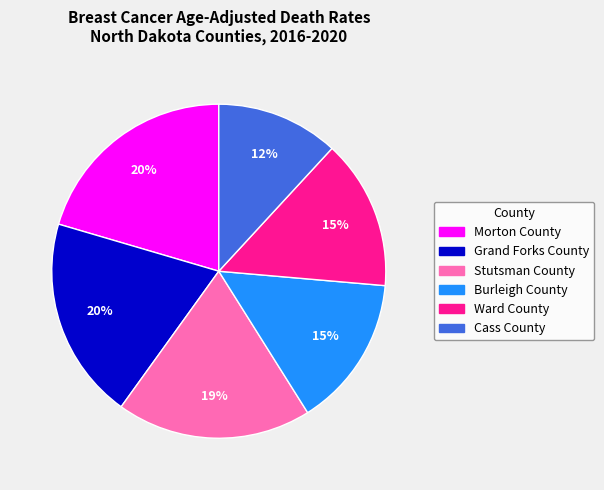

How many slices are in this pie chart?

6